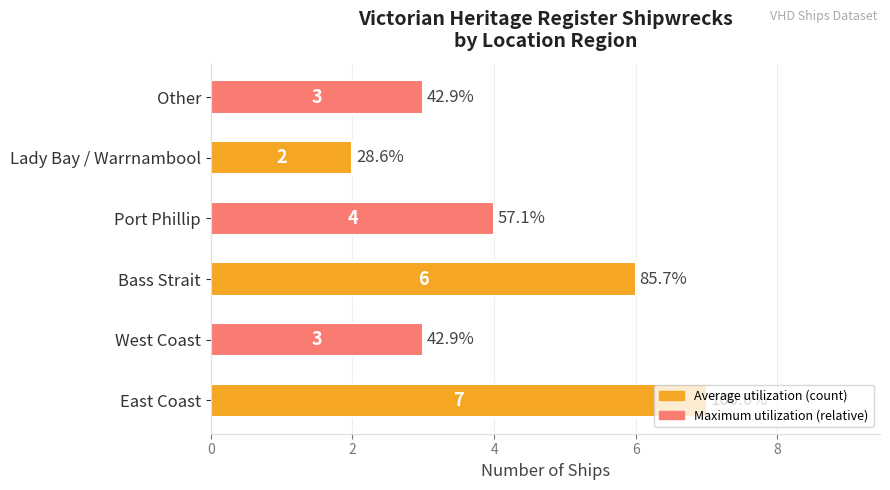

What is the change in value from Bass Strait to Lady Bay / Warrnambool?

-4